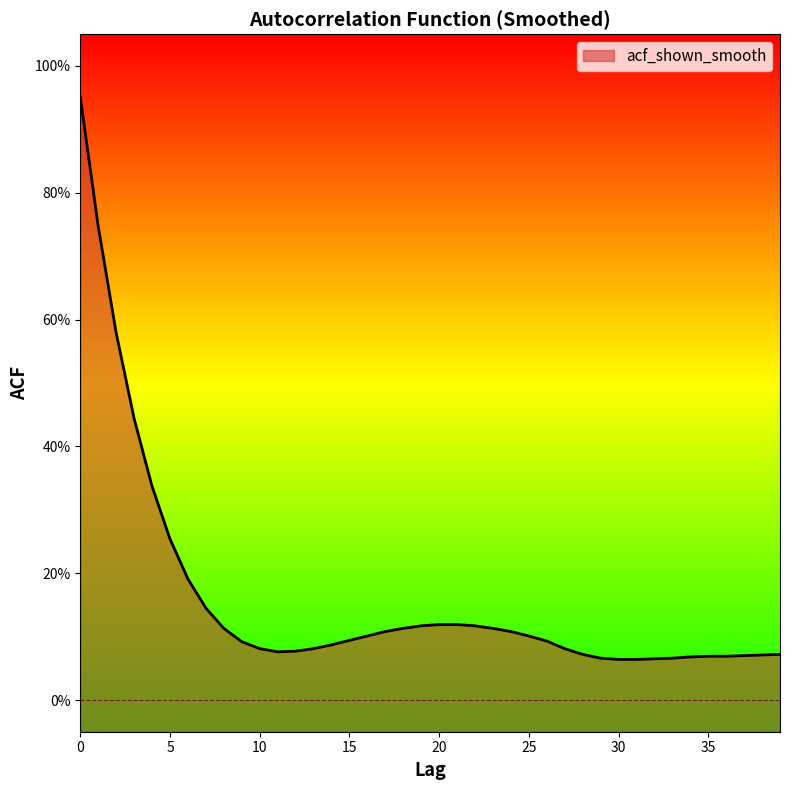

The value at 36 is 0.0. True or false?

False